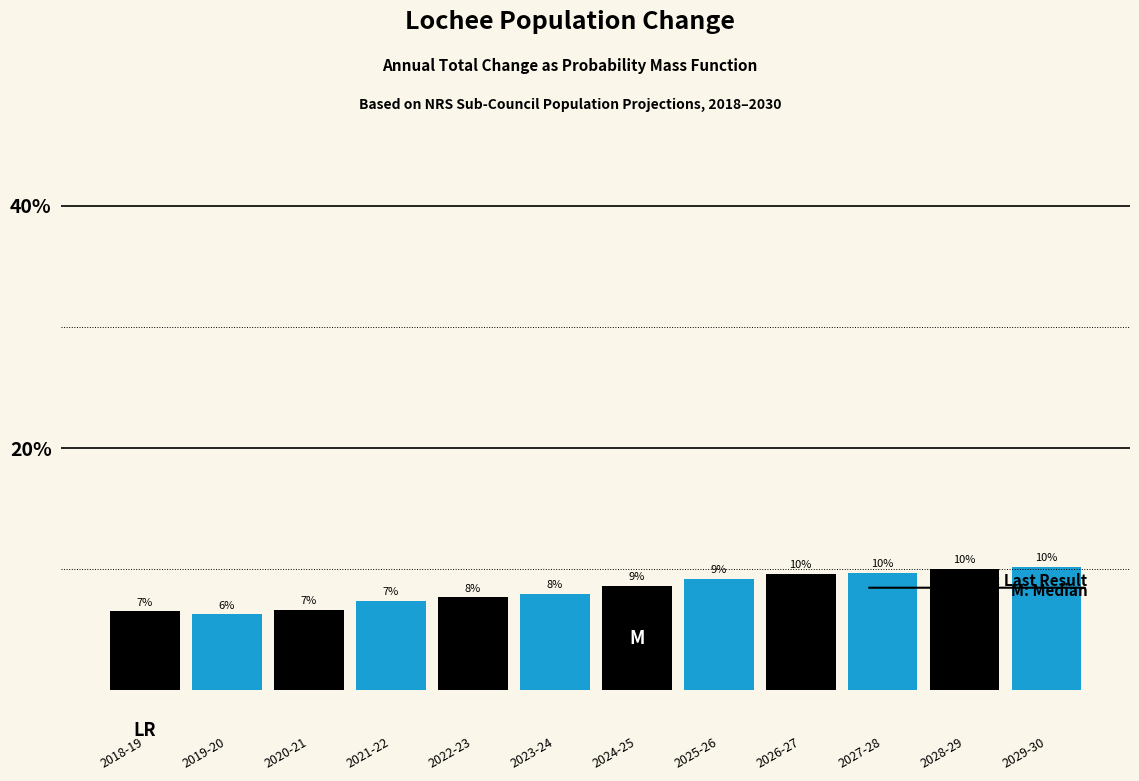

What is the approximate value at 2022-23?

7.7